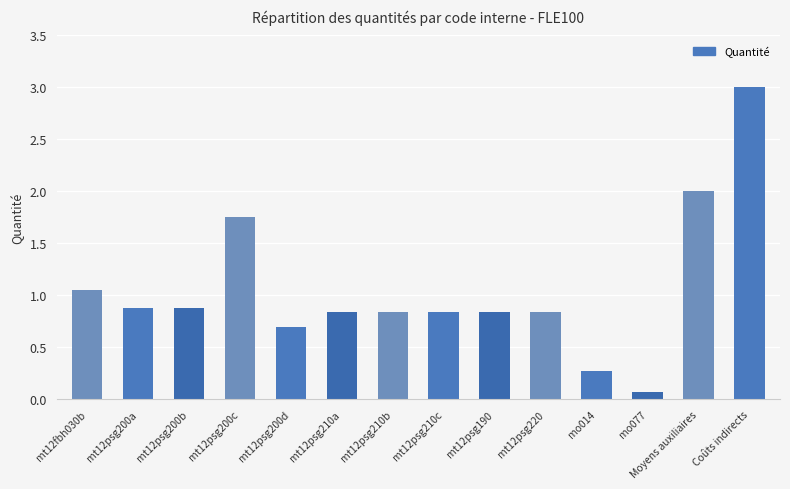

The value at mt12fbh030b is 0.5. True or false?

False